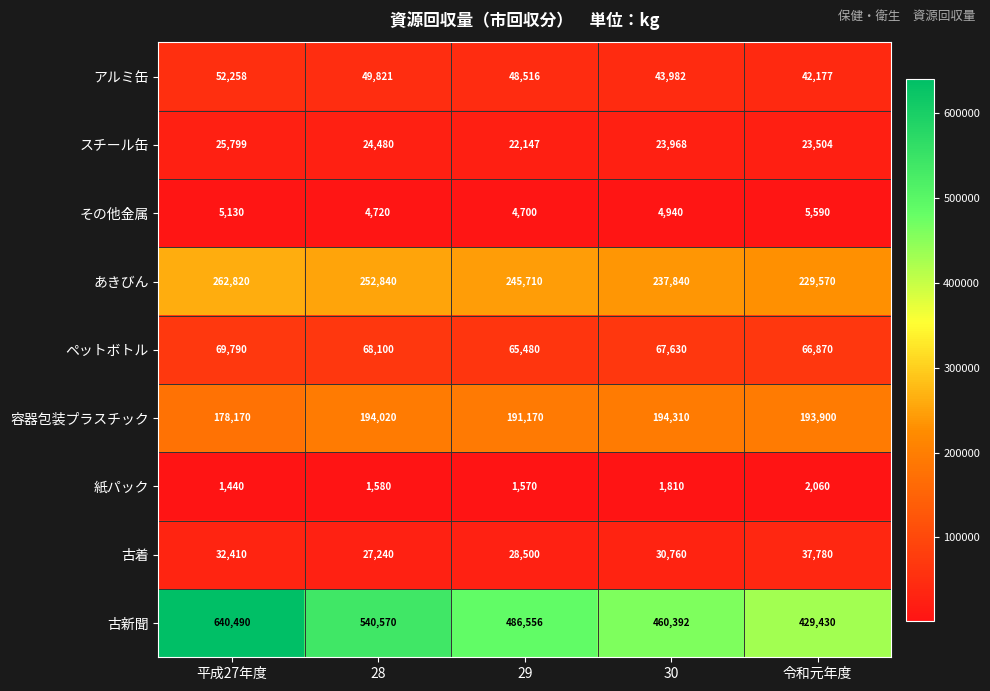

Which series has the largest range (max minus min)?

古新聞